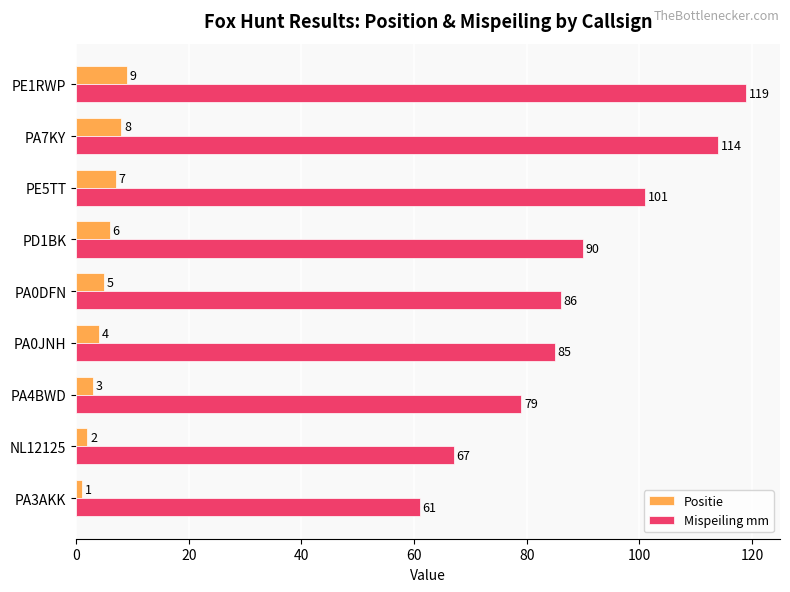

What is the difference between the maximum and minimum values in the Positie series?

8